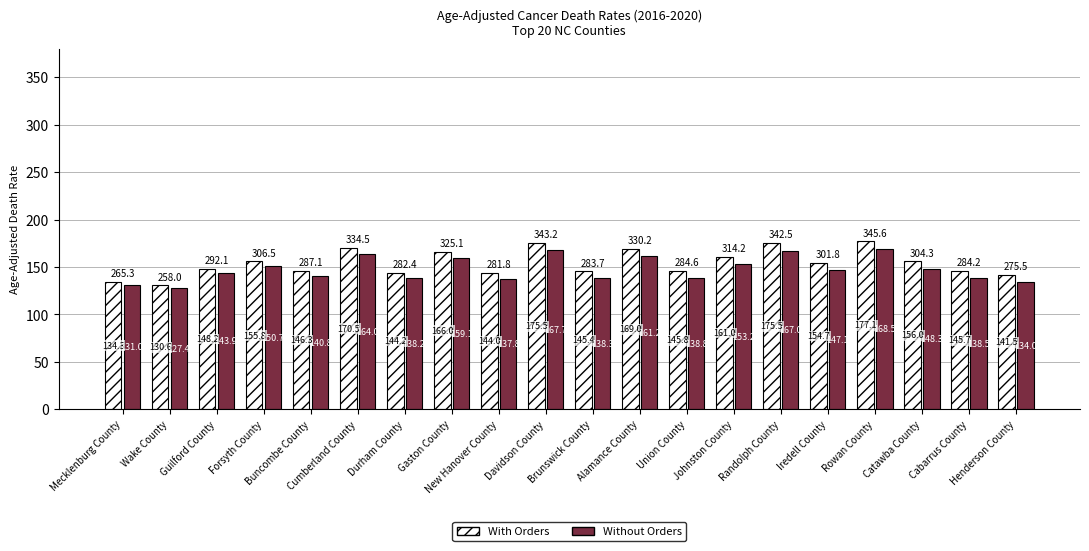

Is it true that With Orders equals 36.7 at Wake County?

False